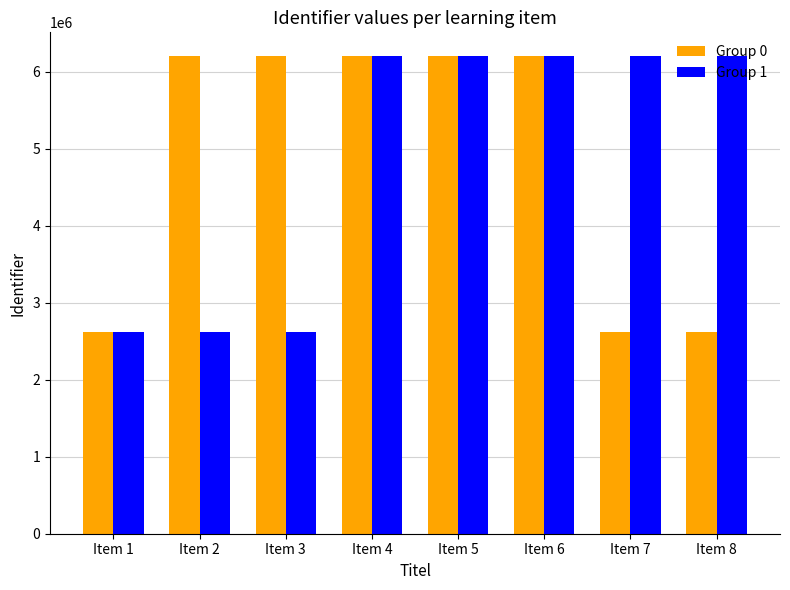

What is the difference between the maximum and minimum values in the Group 0 series?

3578897